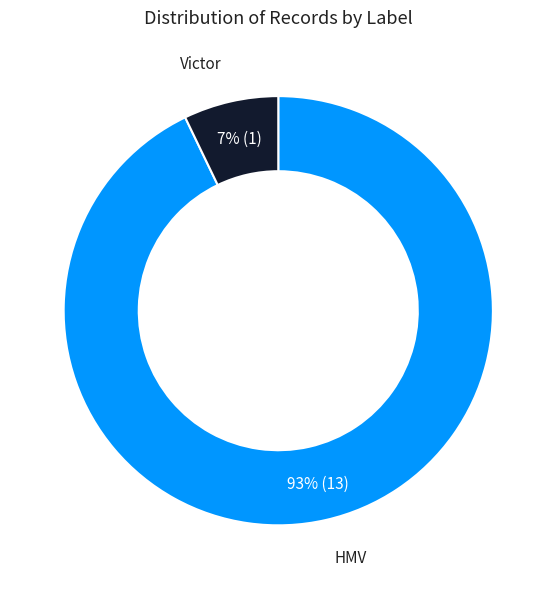

To the nearest percent, what is the combined percentage of Victor and HMV?

100%